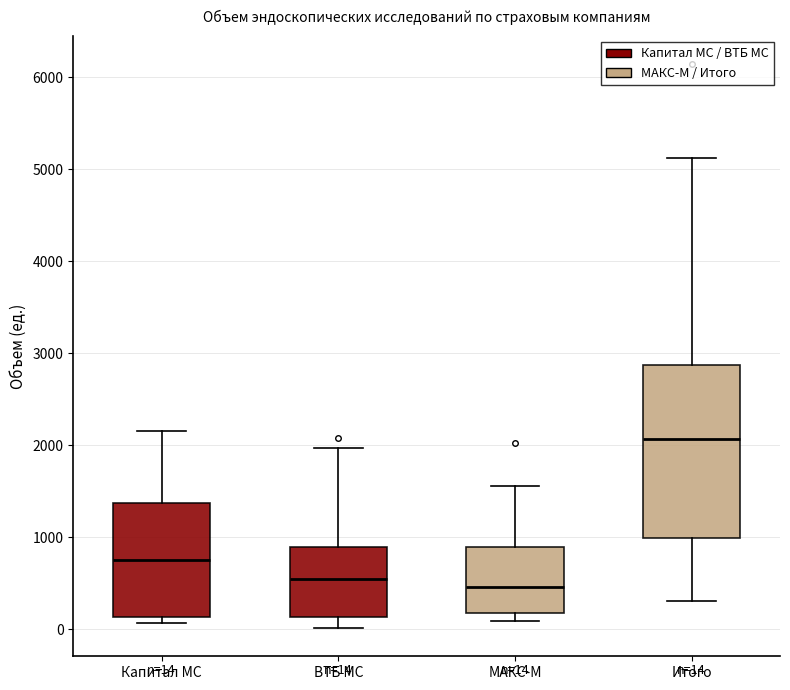

Comparing the boxes themselves (not the whiskers), which one is the tallest?

Итого